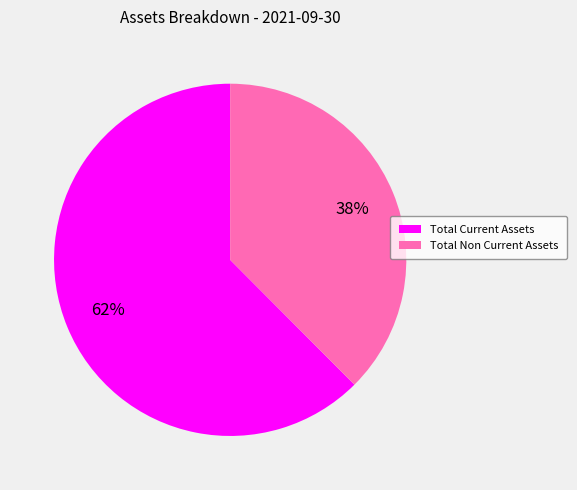

Is Total Current Assets the majority of the pie?

Yes